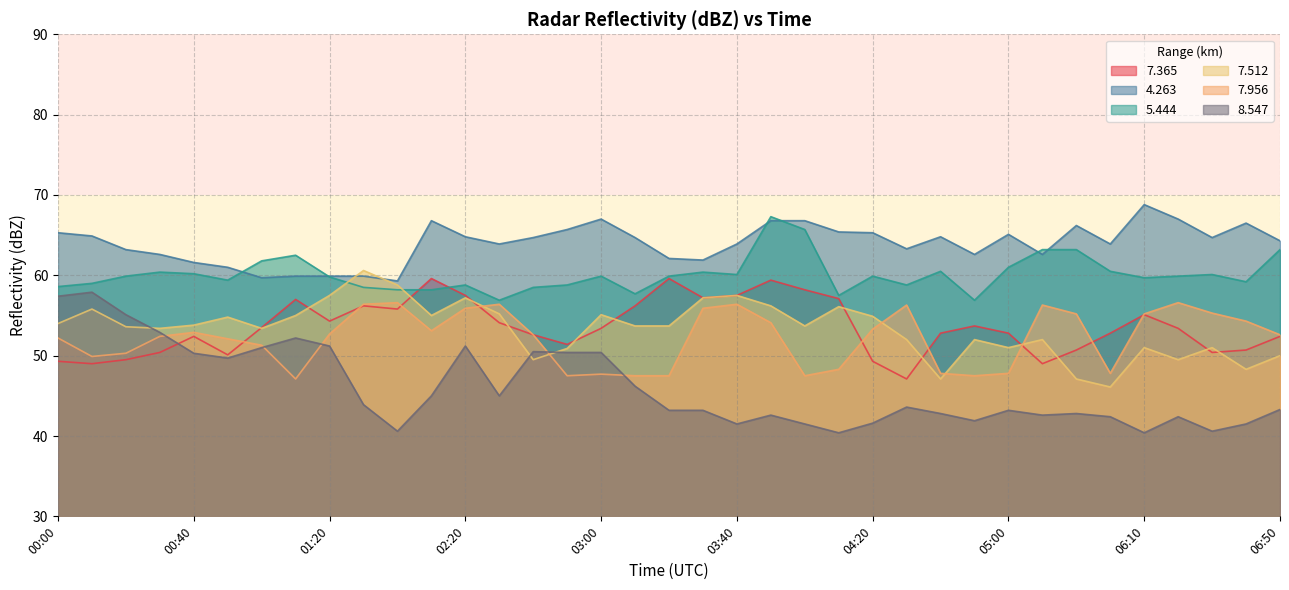

Is it true that   5.444 equals 59.9 at 06:20?

True